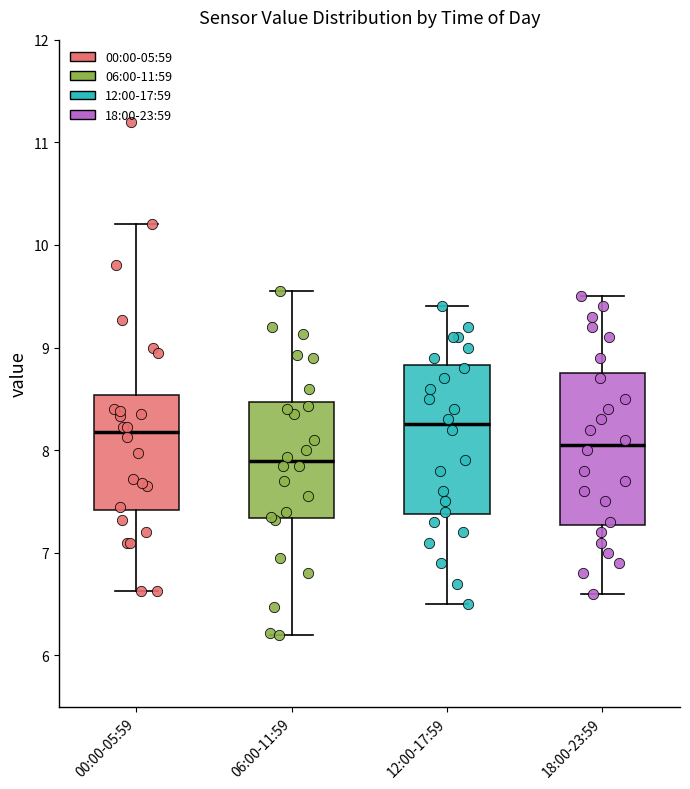

Where is the lower edge of the box for 18:00-23:59 on the y-axis? The values are not printed on the chart, so give them approximately, as read against the axis.

7.3